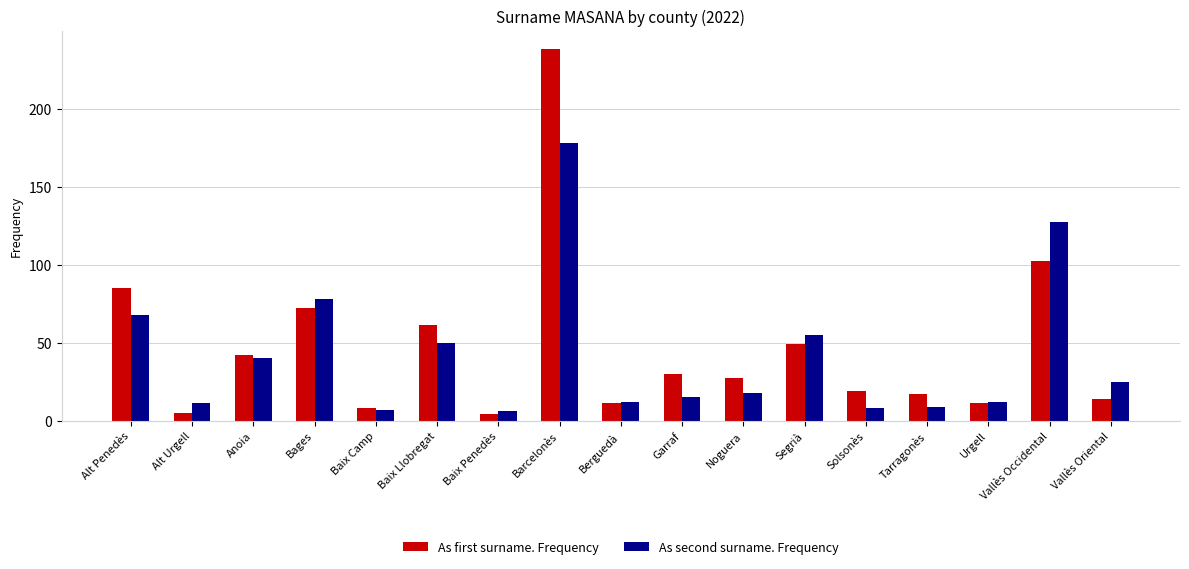

Does the chart contain stacked bars?

No